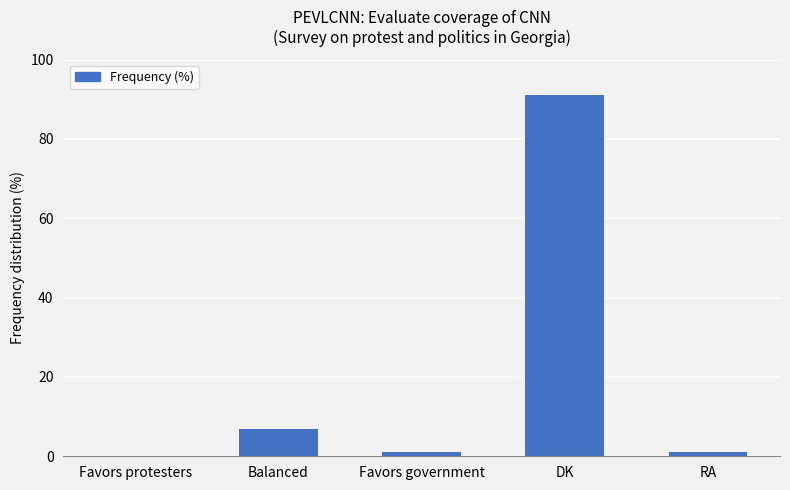

Which label corresponds to the largest value in the chart?

DK